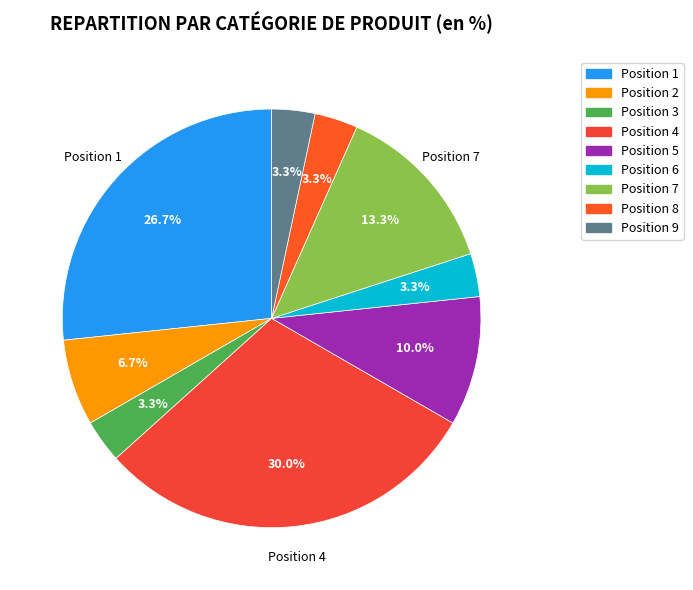

How many slices are in this pie chart?

9